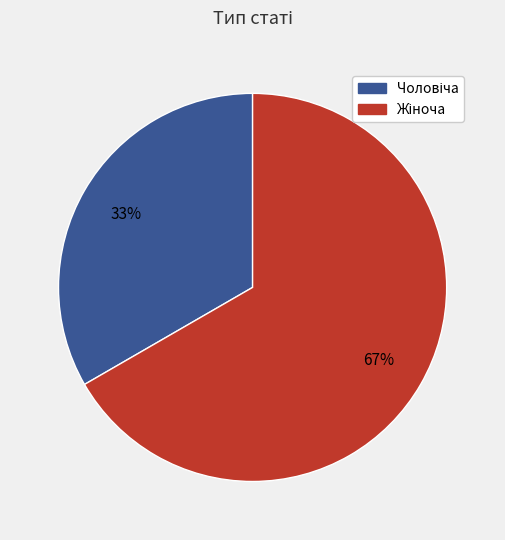

To the nearest percent, what is the average slice percentage?

50%